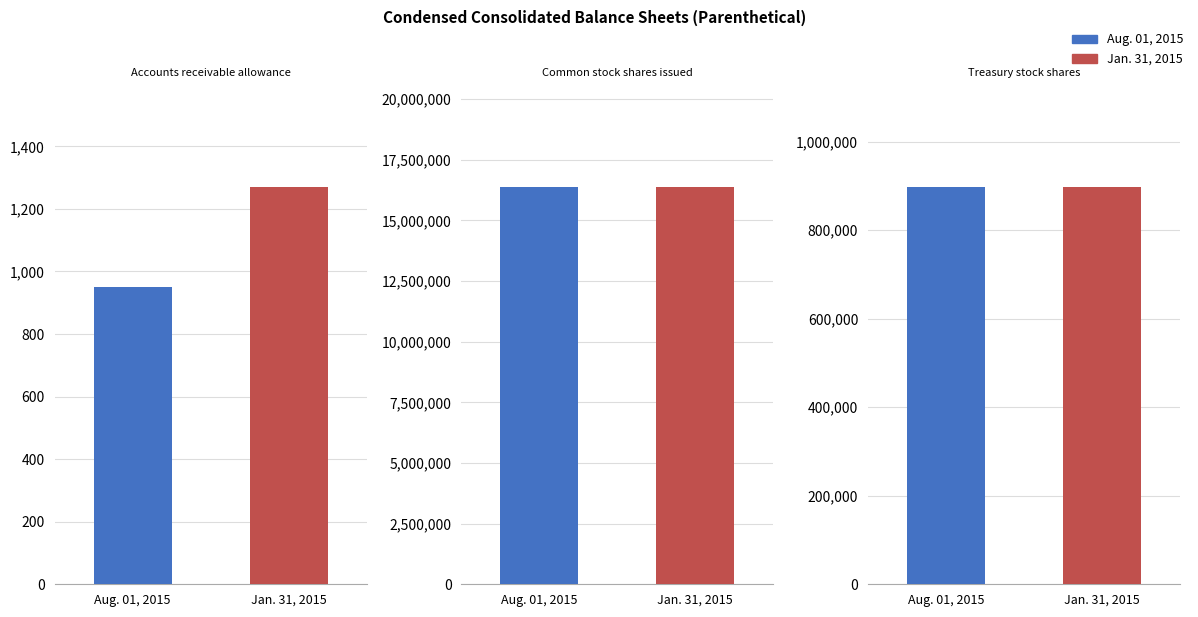

How many data points in Jan. 31, 2015 are less than 898249?

1